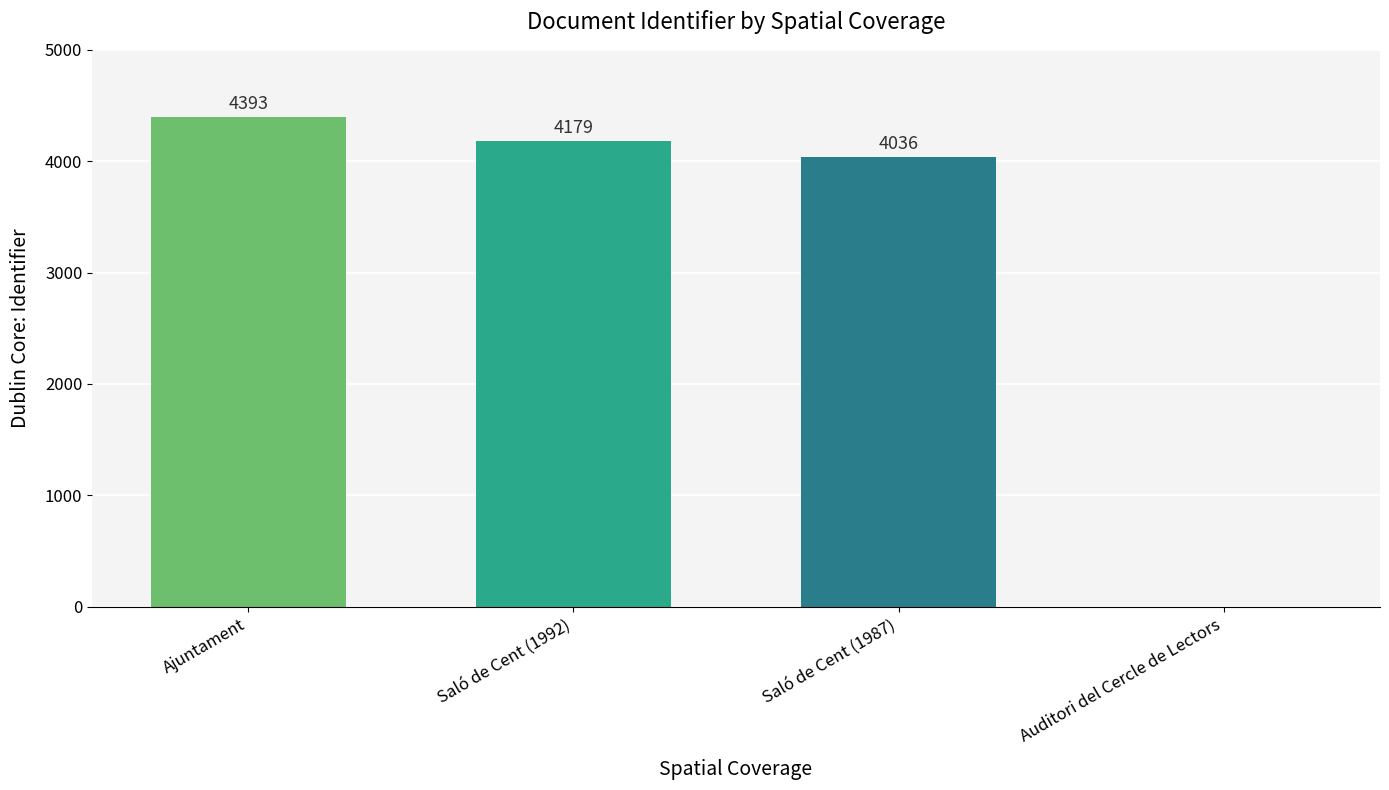

Is it true that the value at Ajuntament is 7049?

False